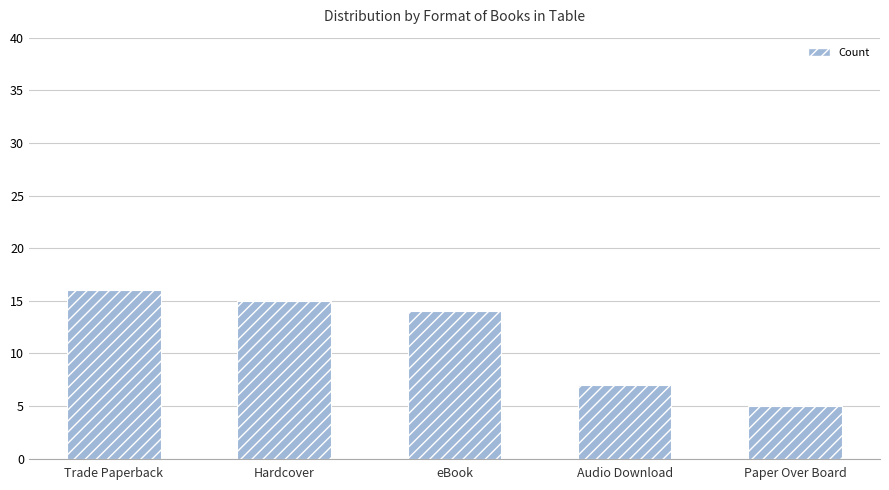

Does the chart contain stacked bars?

No